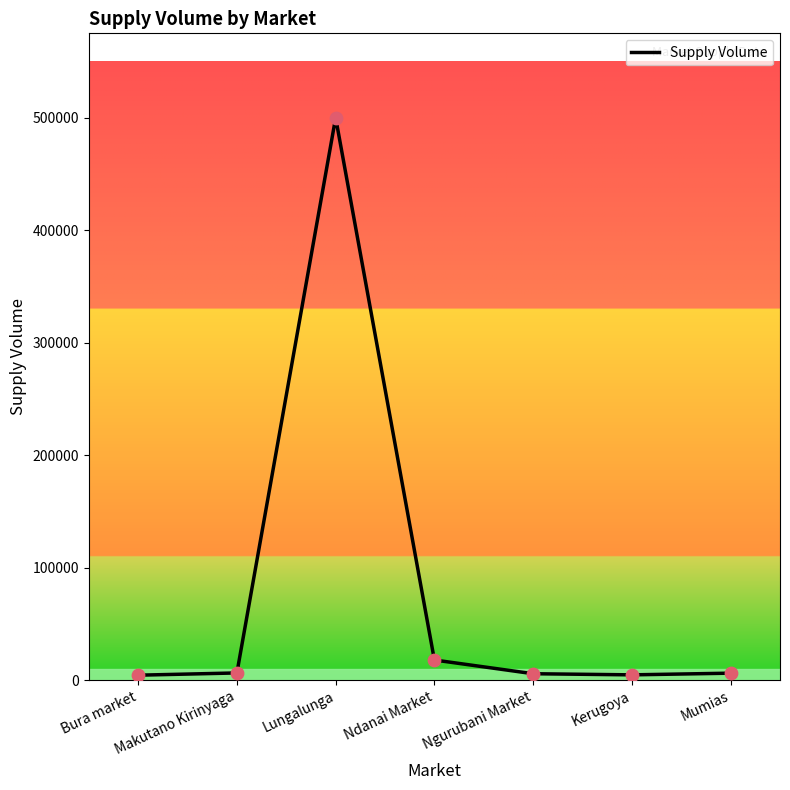

Which has a higher value, Ndanai Market or Mumias?

Ndanai Market